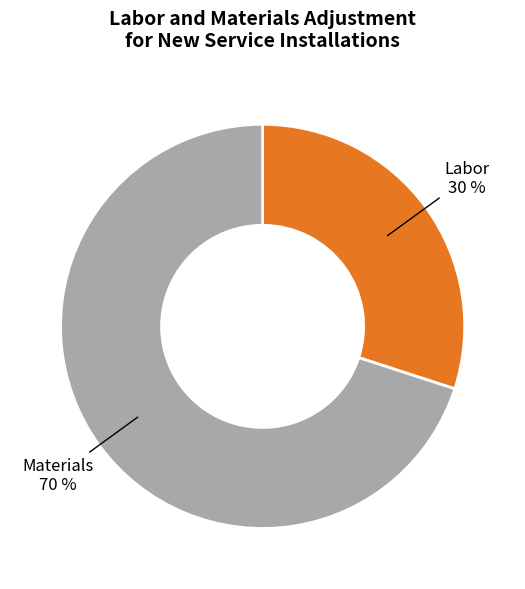

Is there a majority slice in this chart?

Yes